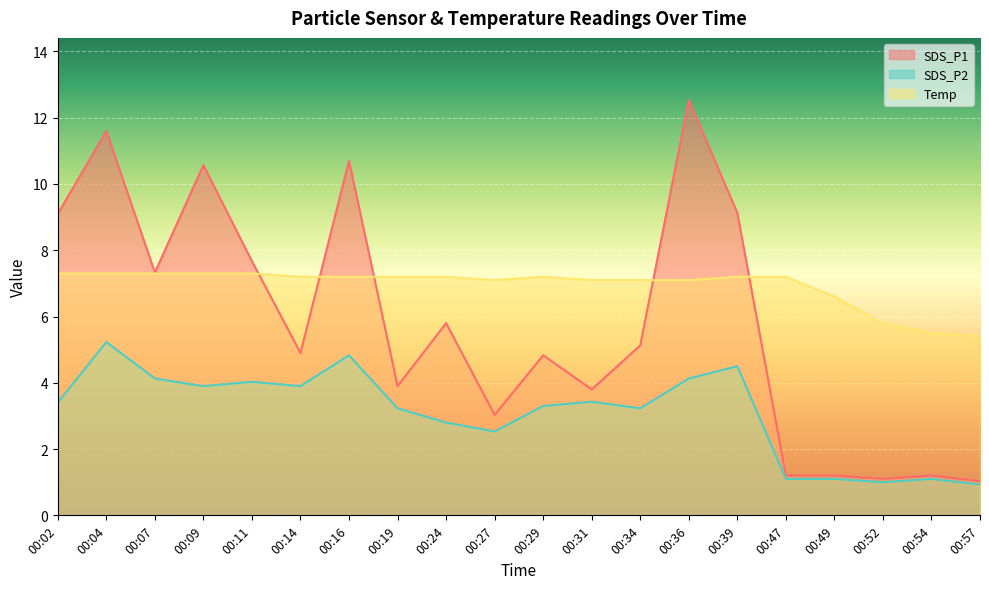

Rank the series by their maximum value, from lowest to highest.

SDS_P2, Temp, SDS_P1